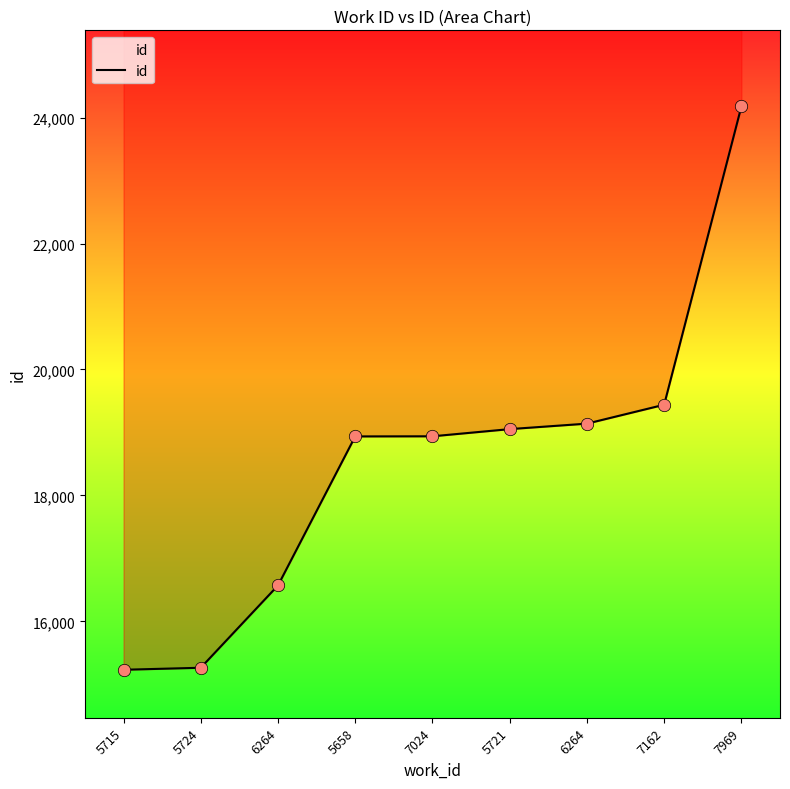

What is the ratio of the value at 5724 to the value at 7024?

0.8